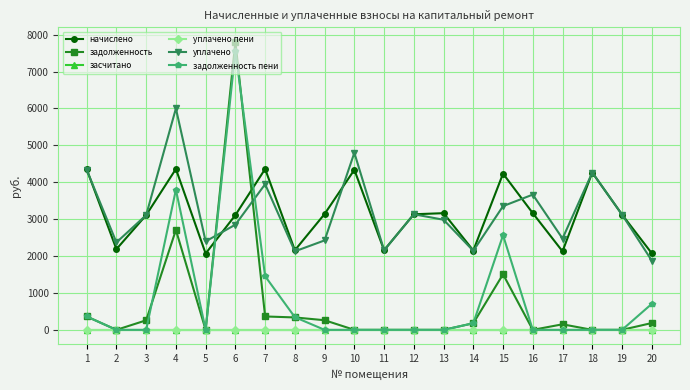

What is the difference between the highest and lowest values at 8?

2157.6